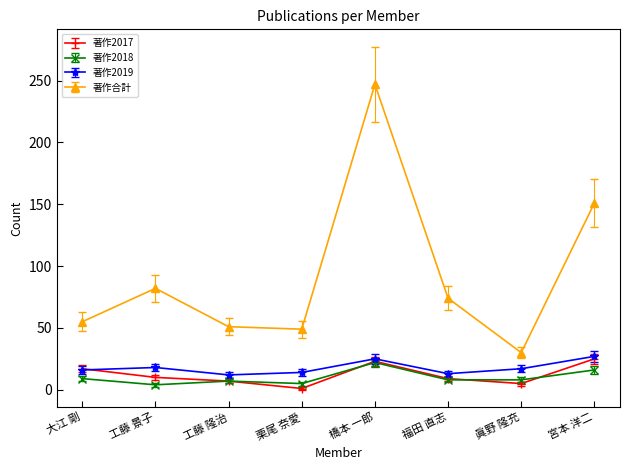

What is the average value of the 著作2017 series?

12